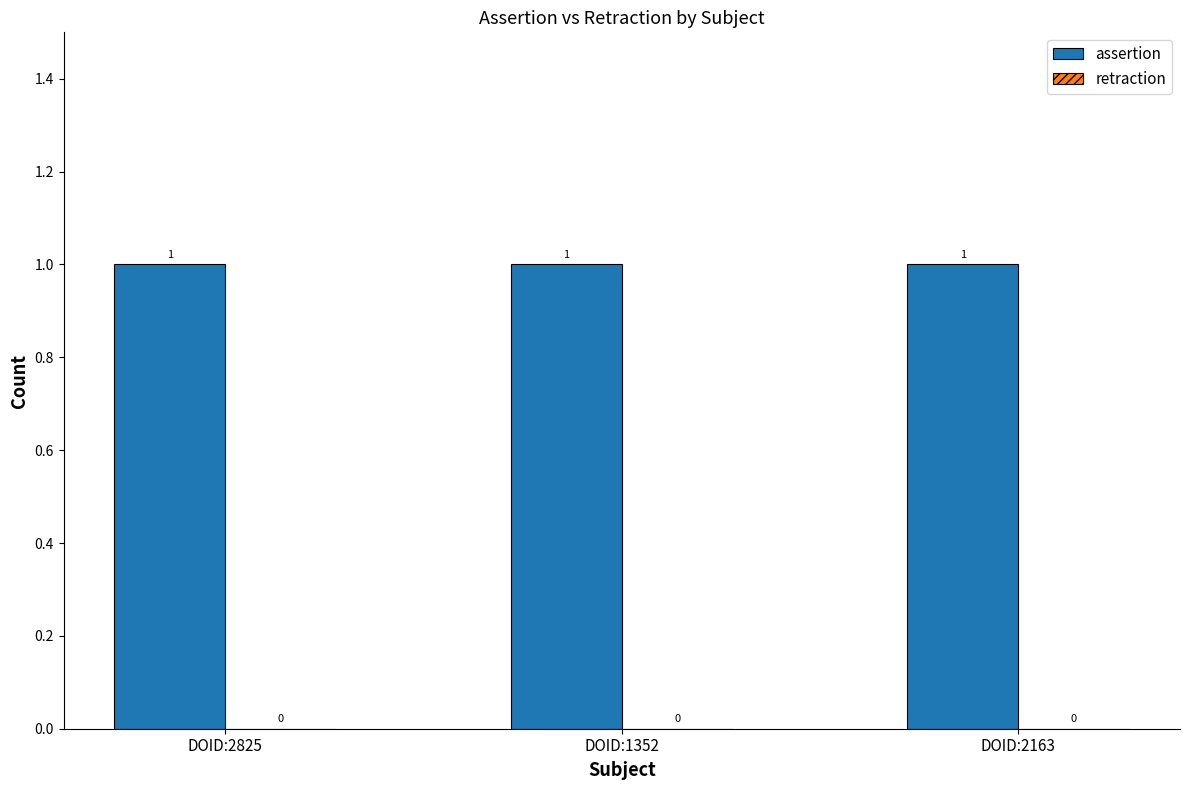

What are all the series names shown in the legend?

assertion, retraction